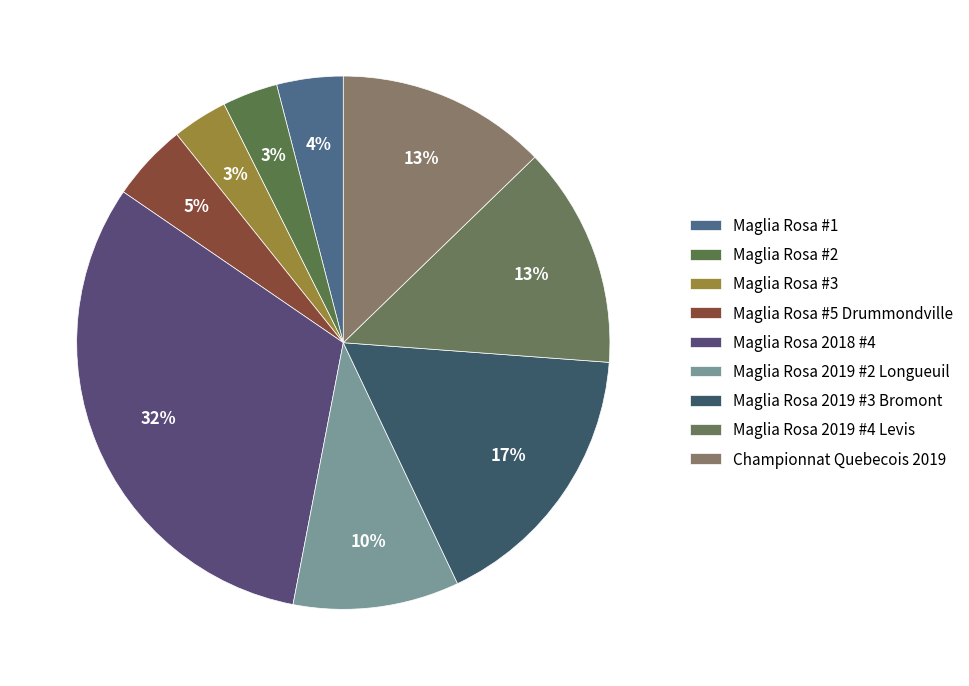

How much of the chart is everything except Maglia Rosa #3?

96.6%